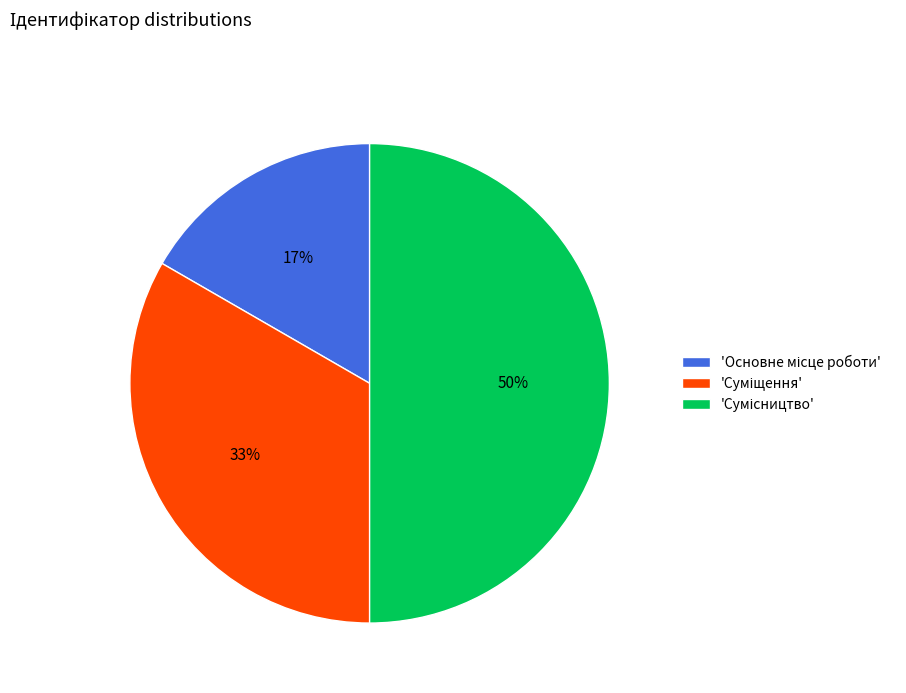

To the nearest percent, what is the average slice percentage?

33%